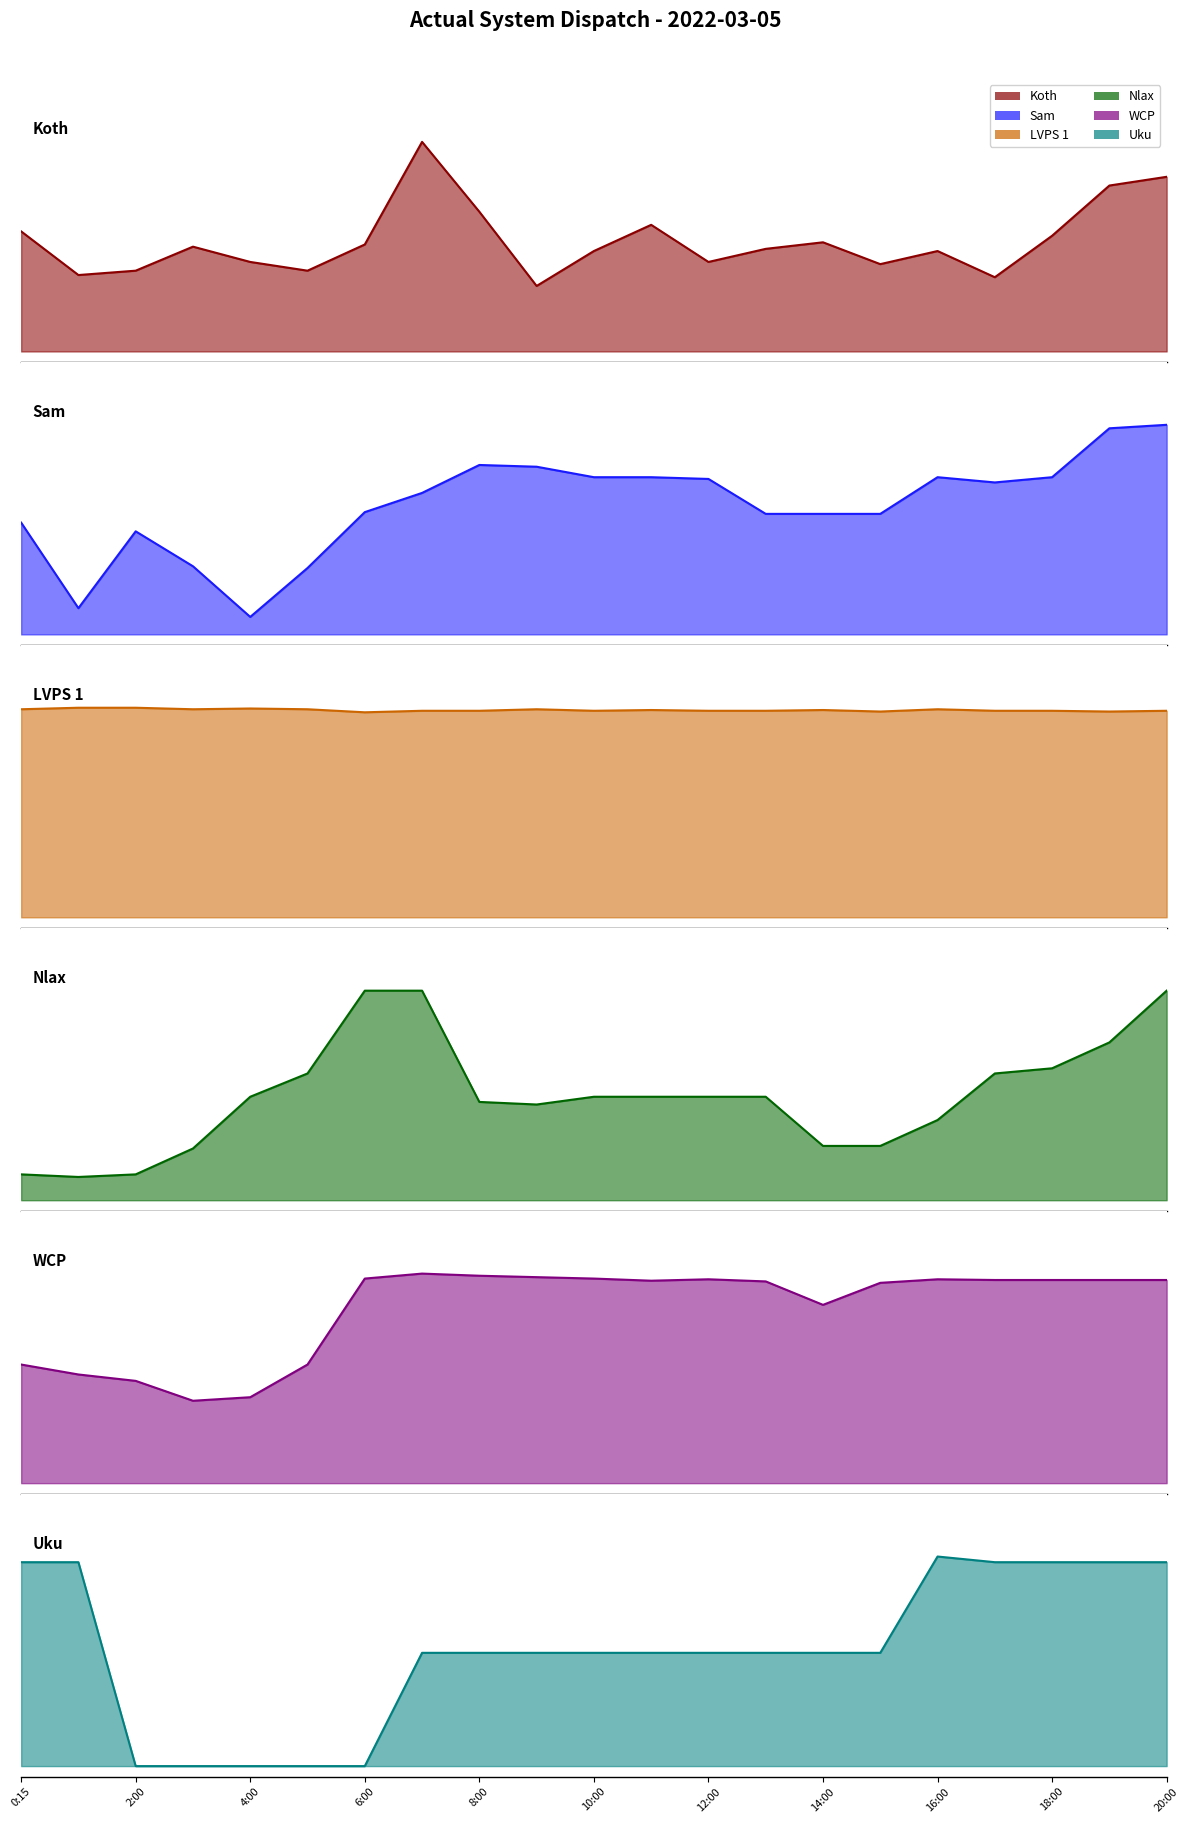

Reading right to left, what are all the values shown in this chart?

Koth: 20:00=0.8	19:00=0.8	18:00=0.6	17:00=0.4	16:00=0.5	15:00=0.4	14:00=0.5	13:00=0.5	12:00=0.4	11:00=0.6	10:00=0.5	9:00=0.3	8:00=0.7	7:00=1.0	6:00=0.5	5:00=0.4	4:00=0.4	3:00=0.5	2:00=0.4	1:00=0.4	0:15=0.6
Sam: 20:00=1.0	19:00=1.0	18:00=0.7	17:00=0.7	16:00=0.7	15:00=0.6	14:00=0.6	13:00=0.6	12:00=0.7	11:00=0.7	10:00=0.7	9:00=0.8	8:00=0.8	7:00=0.7	6:00=0.6	5:00=0.3	4:00=0.1	3:00=0.3	2:00=0.5	1:00=0.1	0:15=0.5
LVPS 1: 20:00=1.0	19:00=1.0	18:00=1.0	17:00=1.0	16:00=1.0	15:00=1.0	14:00=1.0	13:00=1.0	12:00=1.0	11:00=1.0	10:00=1.0	9:00=1.0	8:00=1.0	7:00=1.0	6:00=1.0	5:00=1.0	4:00=1.0	3:00=1.0	2:00=1.0	1:00=1.0	0:15=1.0
Nlax: 20:00=1.0	19:00=0.8	18:00=0.6	17:00=0.6	16:00=0.4	15:00=0.3	14:00=0.3	13:00=0.5	12:00=0.5	11:00=0.5	10:00=0.5	9:00=0.5	8:00=0.5	7:00=1.0	6:00=1.0	5:00=0.6	4:00=0.5	3:00=0.2	2:00=0.1	1:00=0.1	0:15=0.1
WCP: 20:00=1.0	19:00=1.0	18:00=1.0	17:00=1.0	16:00=1.0	15:00=1.0	14:00=0.9	13:00=1.0	12:00=1.0	11:00=1.0	10:00=1.0	9:00=1.0	8:00=1.0	7:00=1.0	6:00=1.0	5:00=0.6	4:00=0.4	3:00=0.4	2:00=0.5	1:00=0.5	0:15=0.6
Uku: 20:00=1.0	19:00=1.0	18:00=1.0	17:00=1.0	16:00=1.0	15:00=0.5	14:00=0.5	13:00=0.5	12:00=0.5	11:00=0.5	10:00=0.5	9:00=0.5	8:00=0.5	7:00=0.5	6:00=0.0	5:00=0.0	4:00=0.0	3:00=0.0	2:00=0.0	1:00=1.0	0:15=1.0